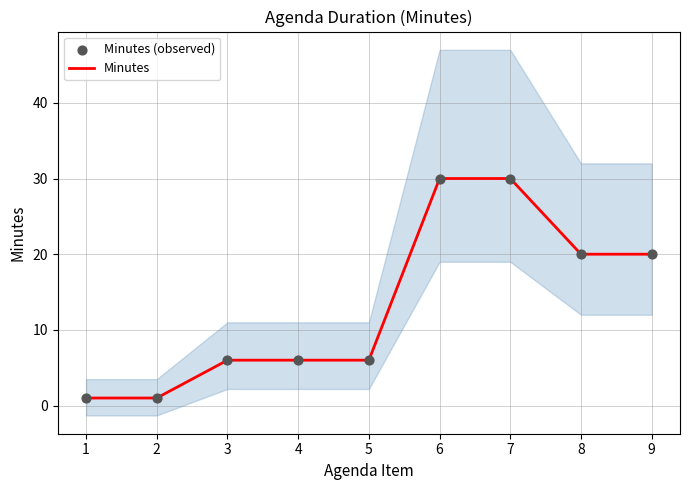

Which series has the largest total across all categories?

Minutes